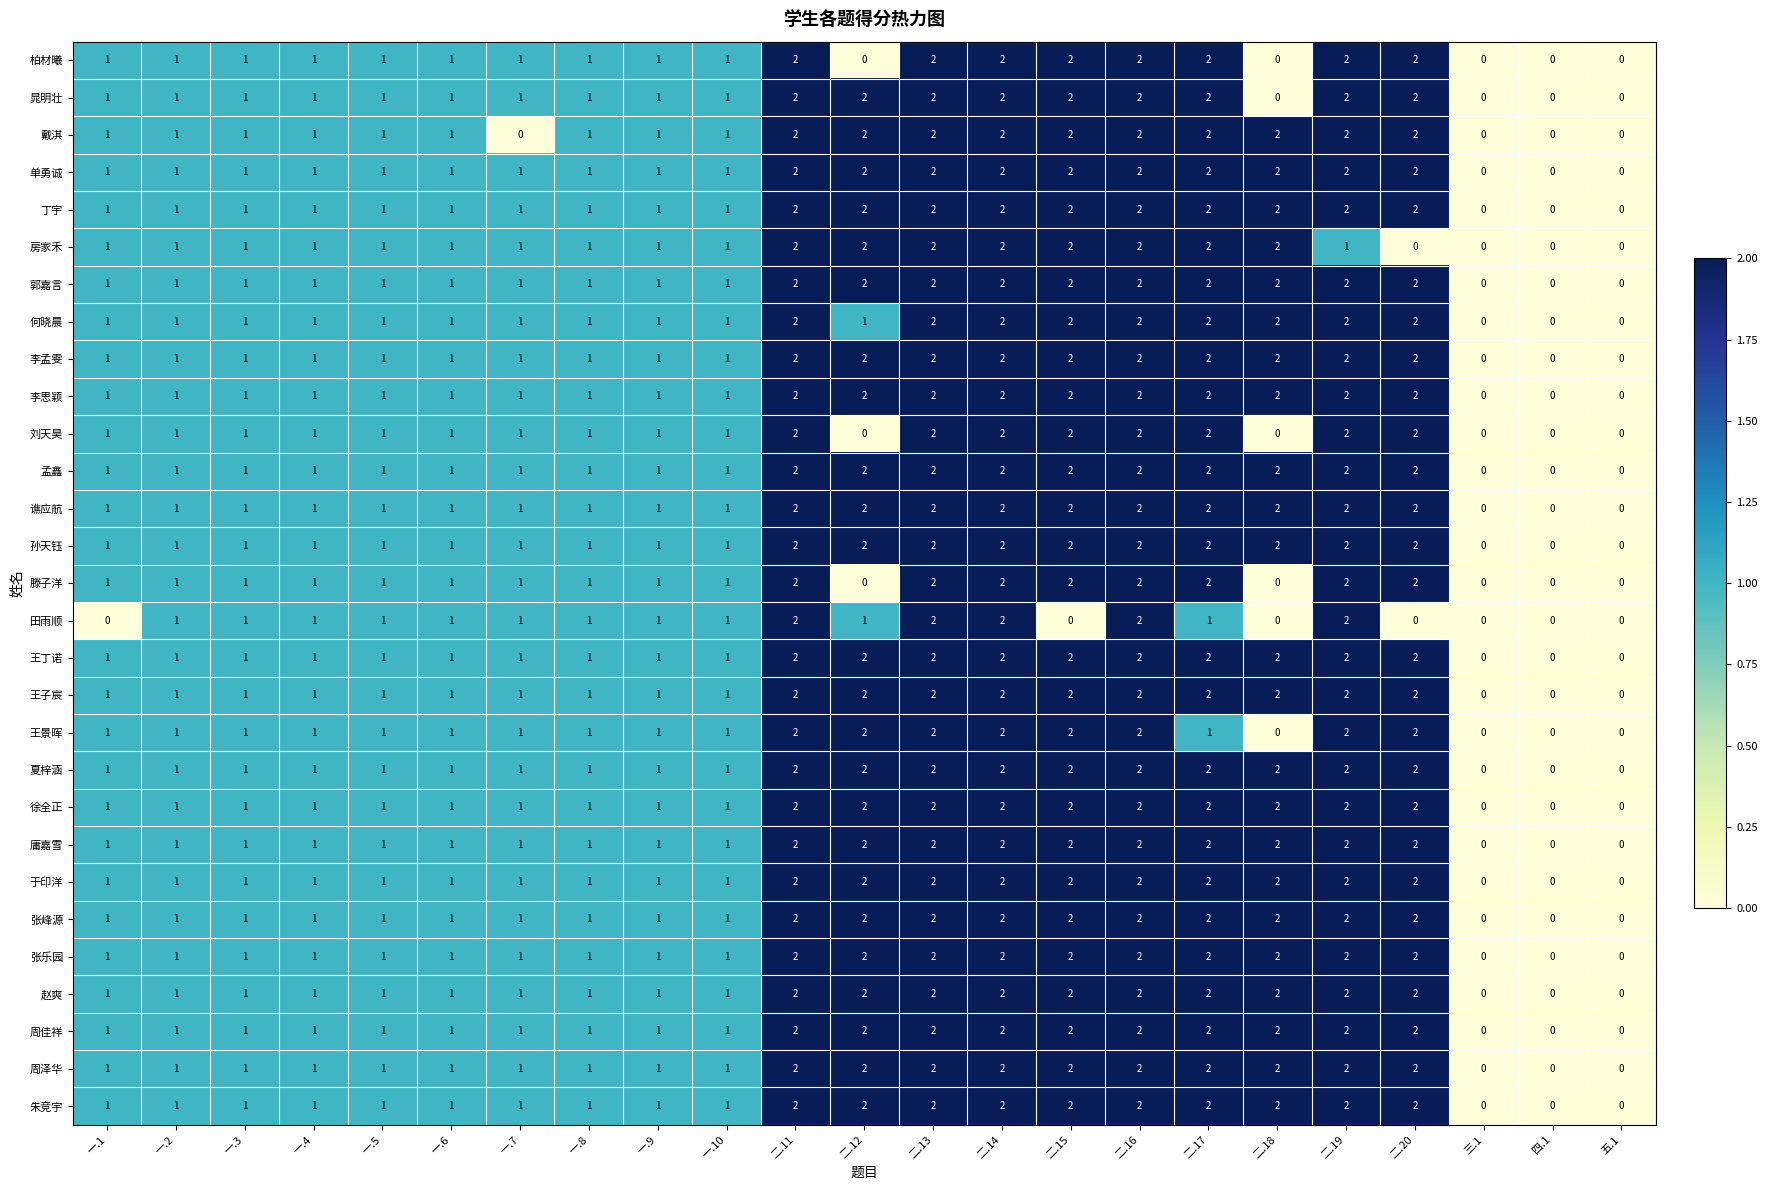

The 晁明壮 series shows 1 at 一.4. True or false?

True